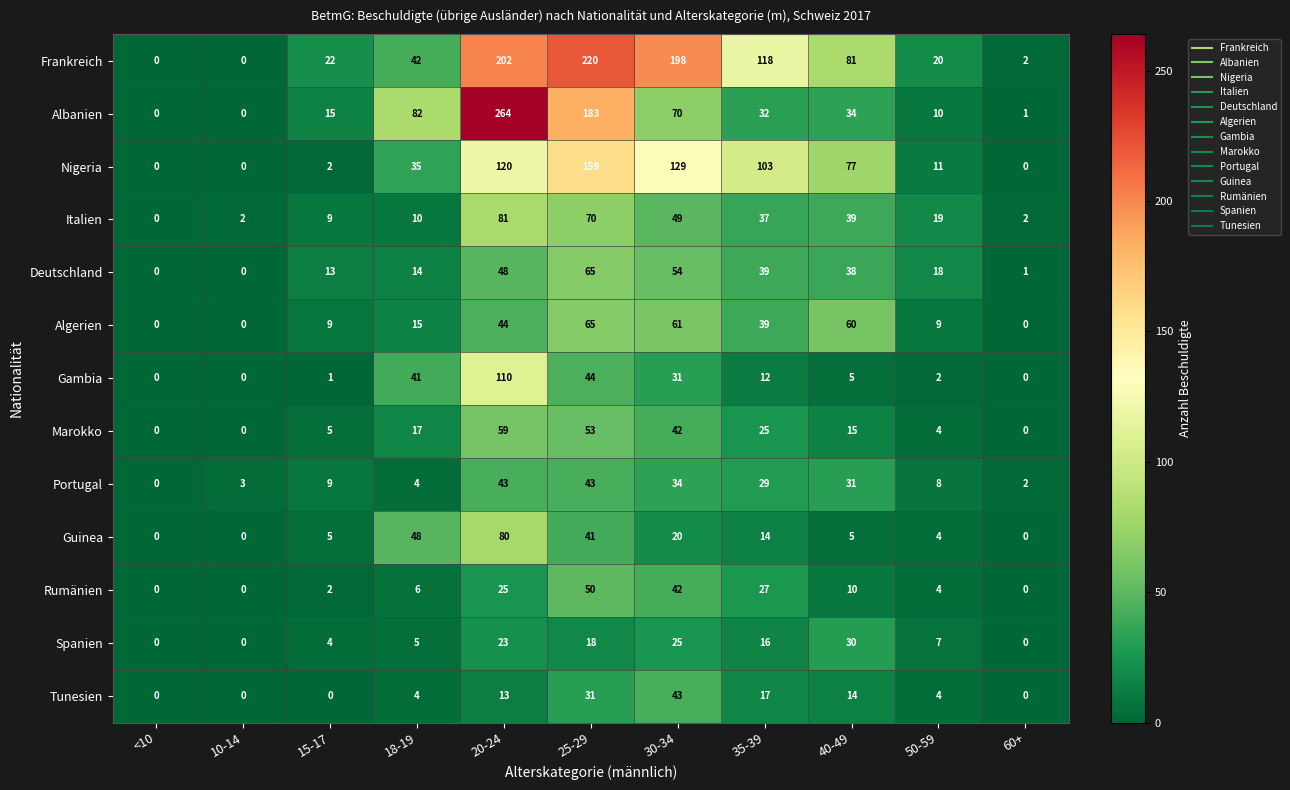

True or false: Frankreich has a value of -147 at <10.

False